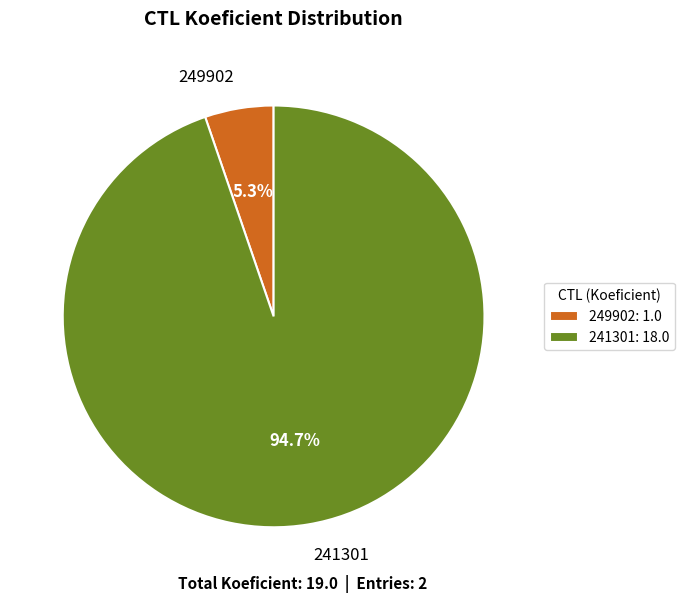

Count the number of slices in the pie.

2